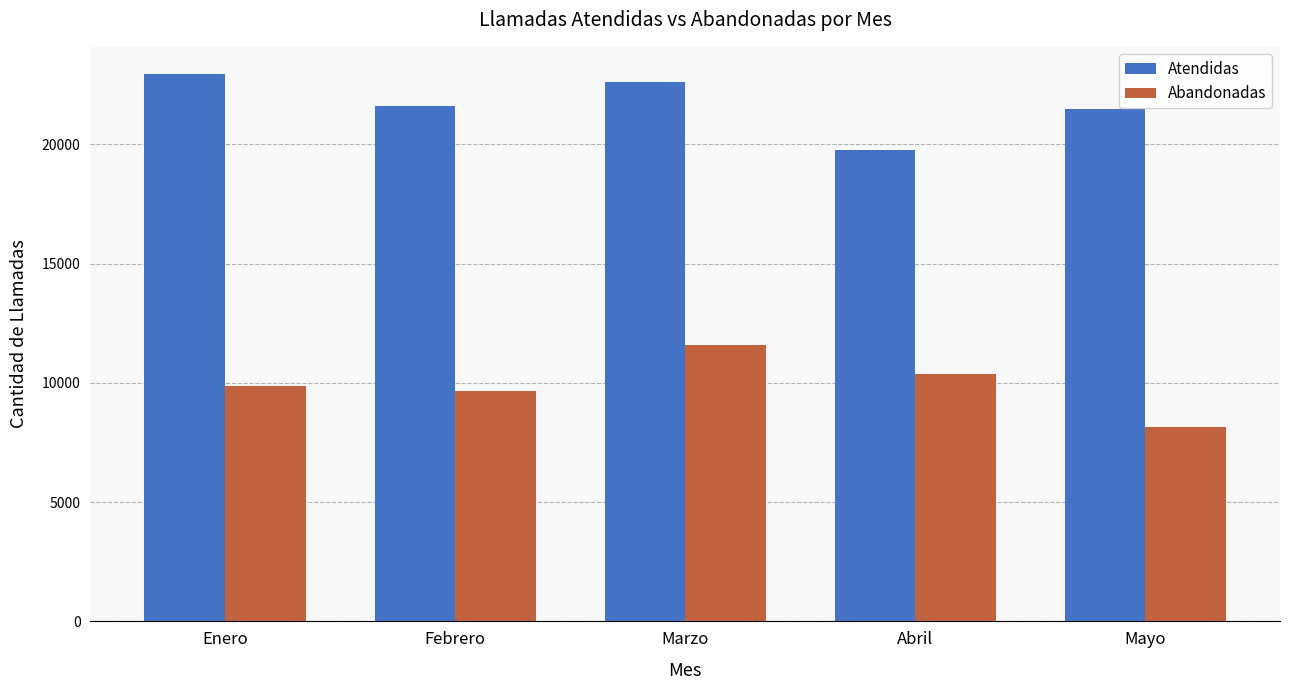

Are the bars grouped side by side (vs. stacked)?

Yes